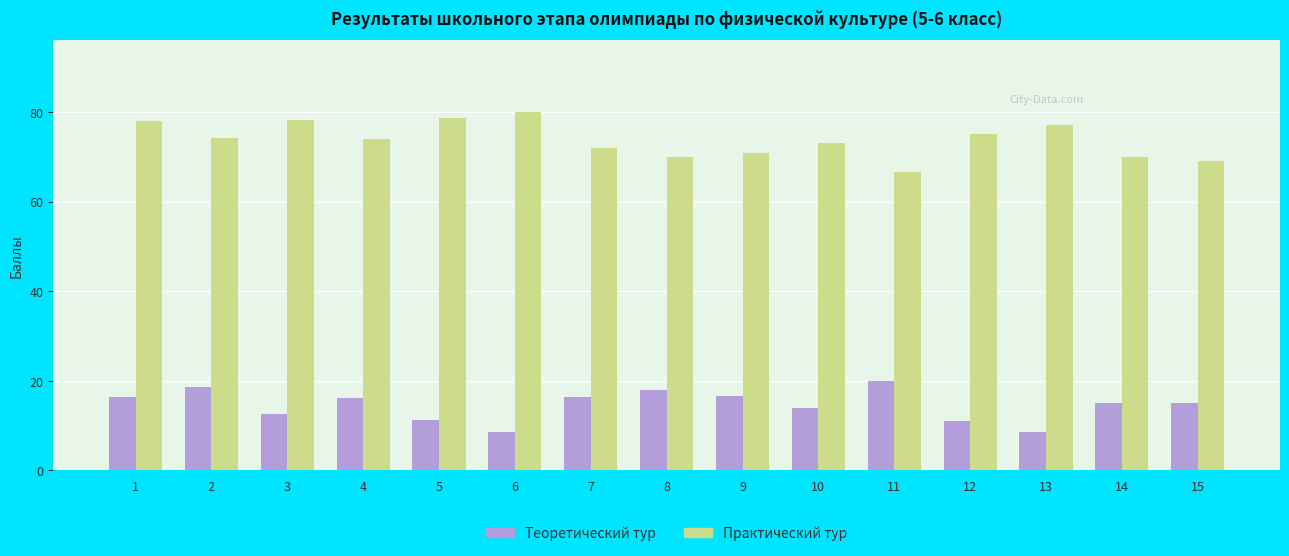

True or false: Практический тур has a value of 66.7 at 11.

True